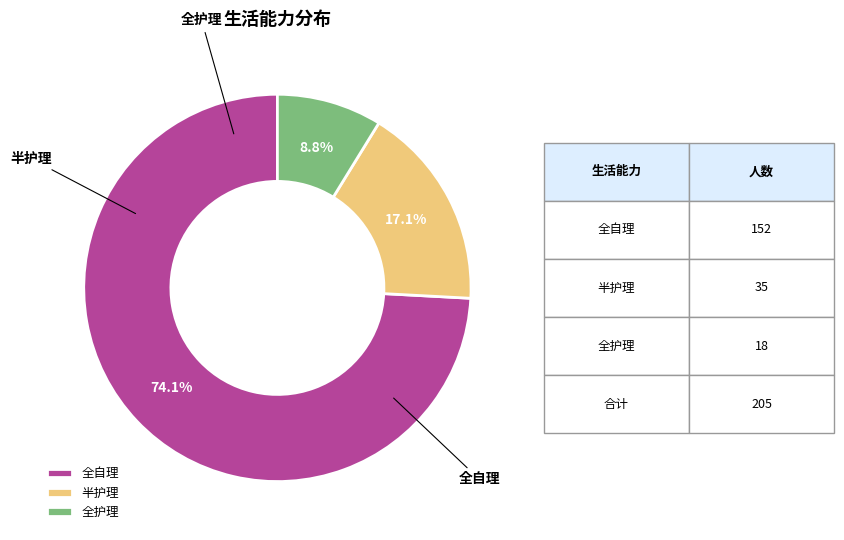

Is it true that 全护理 is 18% of the pie?

False